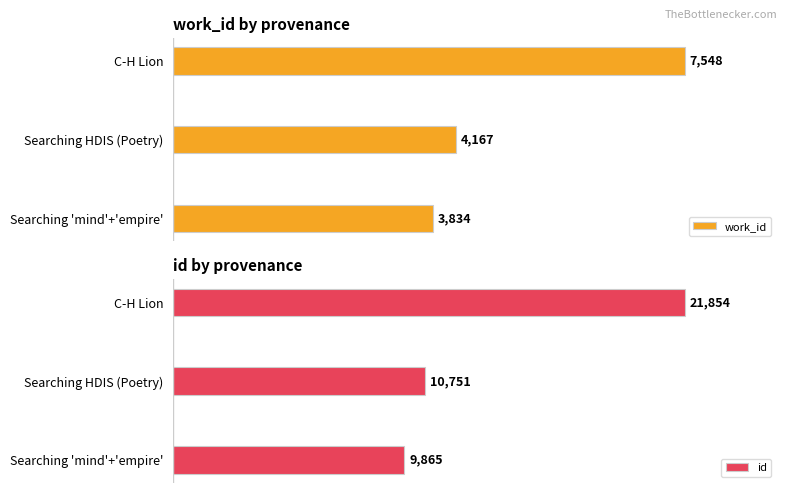

Which series has the largest range (max minus min)?

id